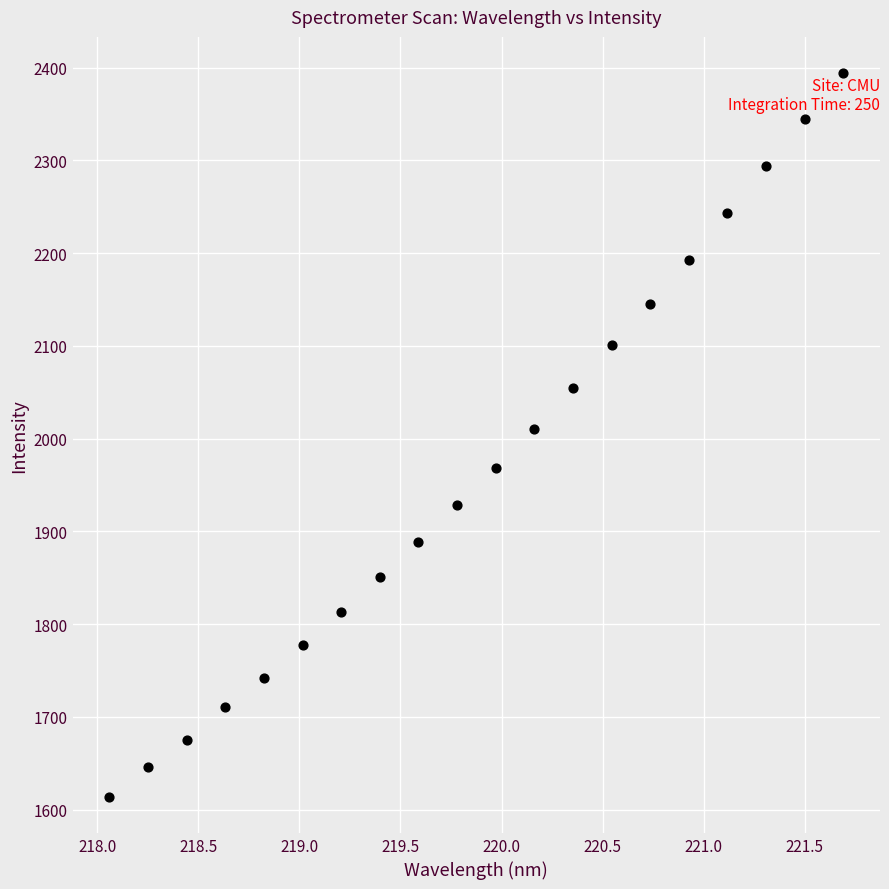

What is the range of Y values (max minus min)?

780.0